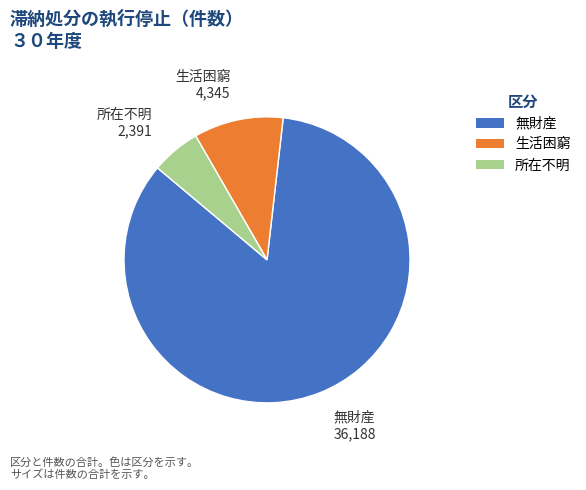

What is the smallest slice in the pie chart?

所在不明